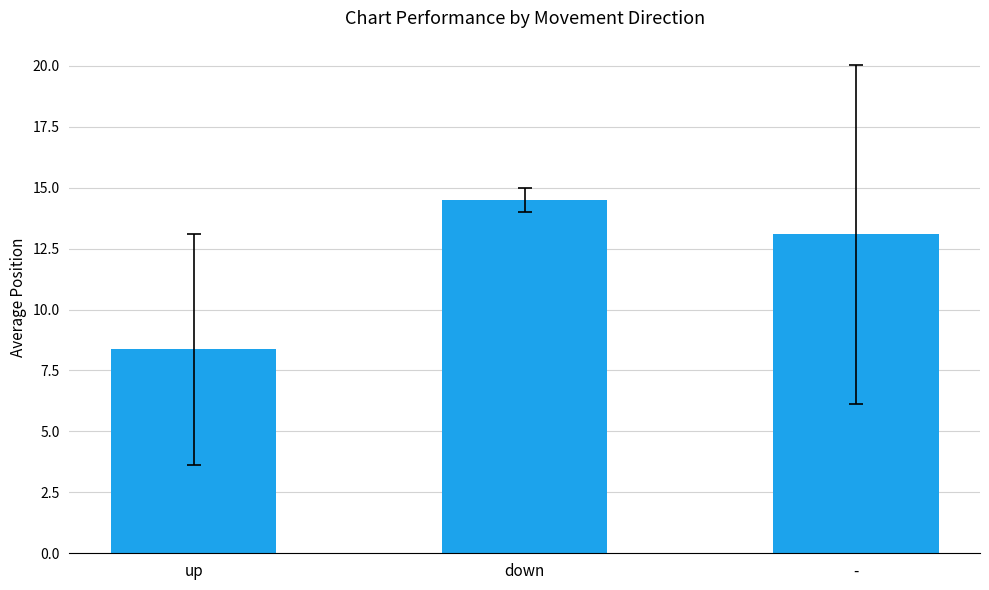

Is it true that the value at up is 8.4?

True